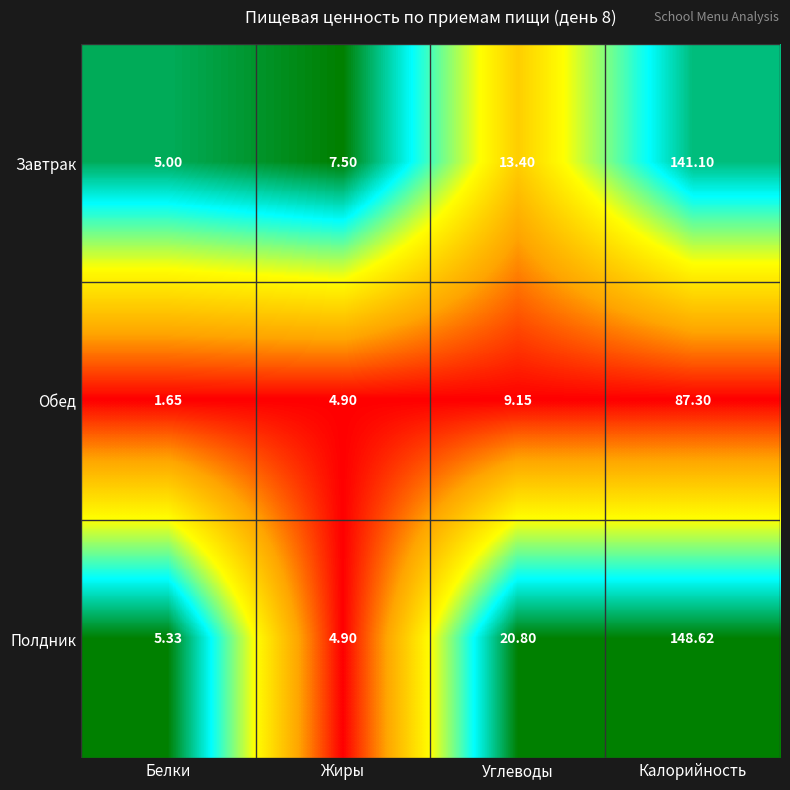

What is the maximum value shown in the chart?

148.6